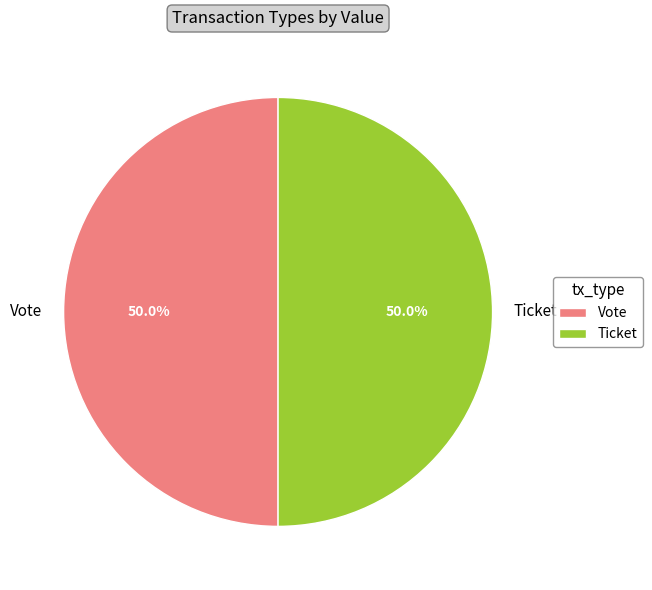

Combined, what portion of the pie is Vote and Ticket?

100.0%